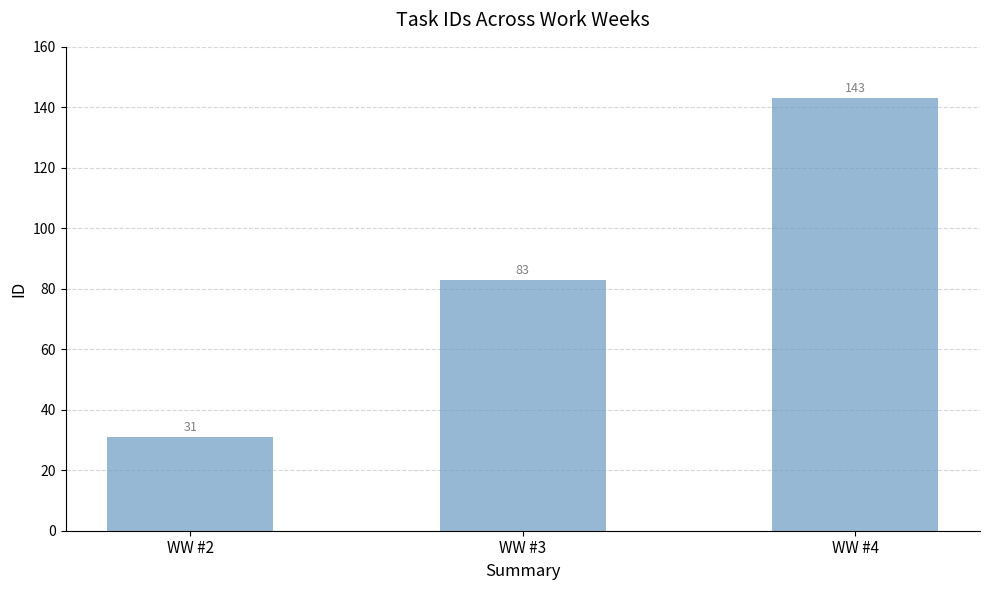

How many data points does each series have?

3